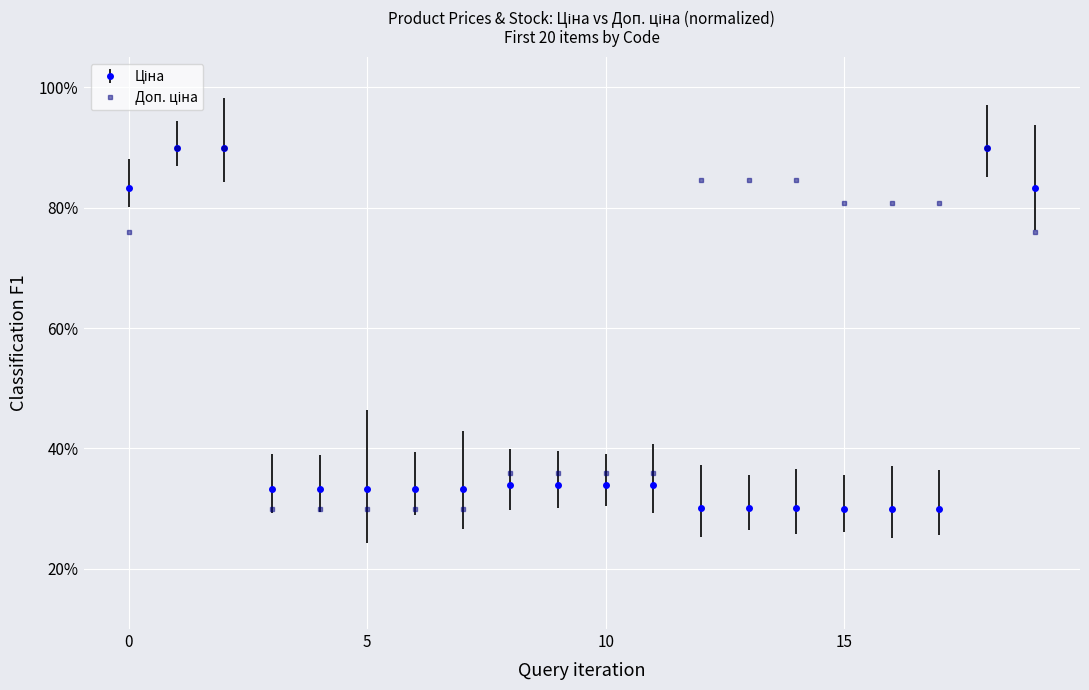

At how many categories does at least one series exceed 35?

15